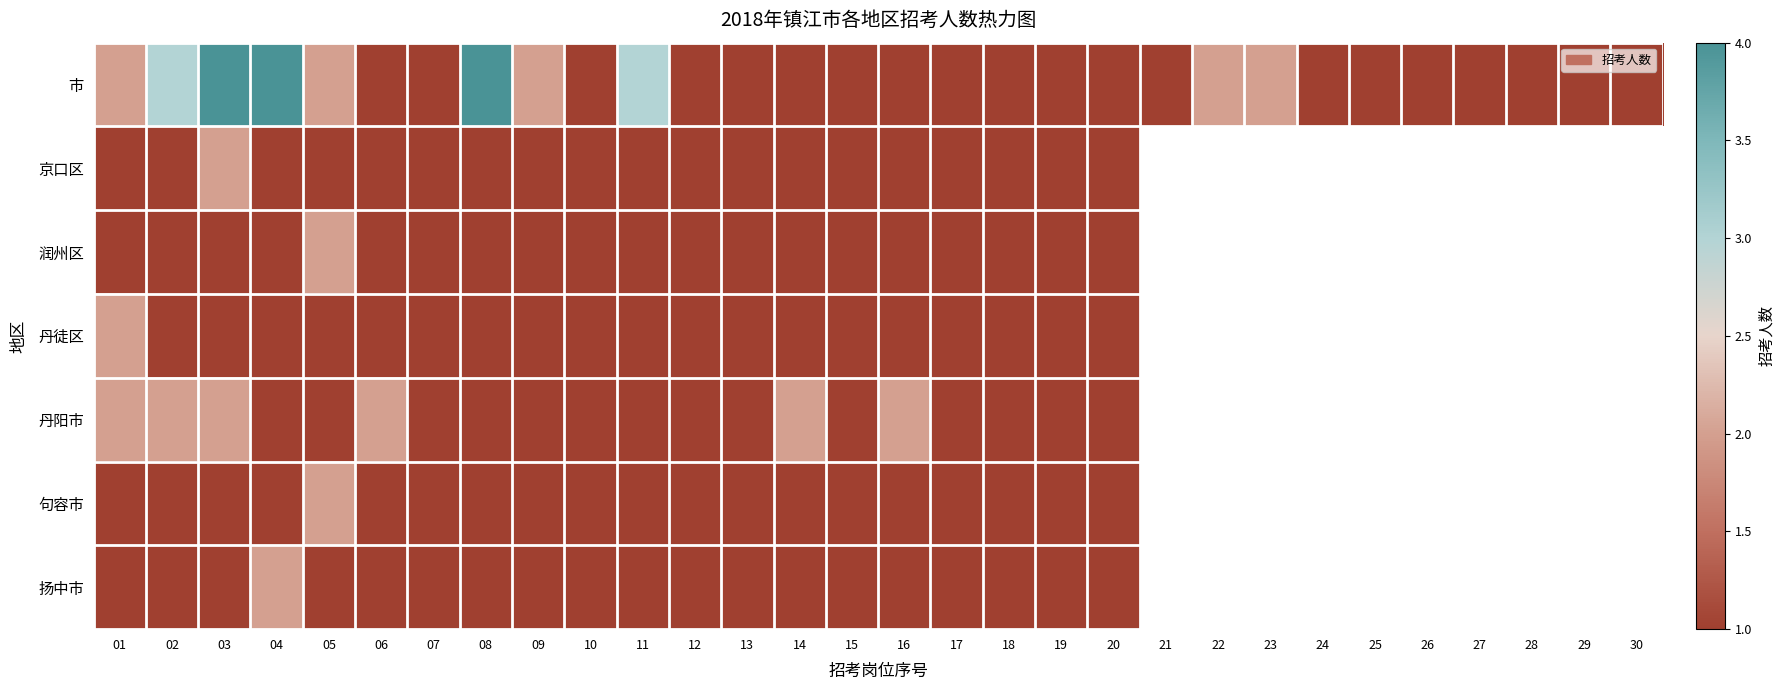

Which has a higher value, 07 or 16?

07